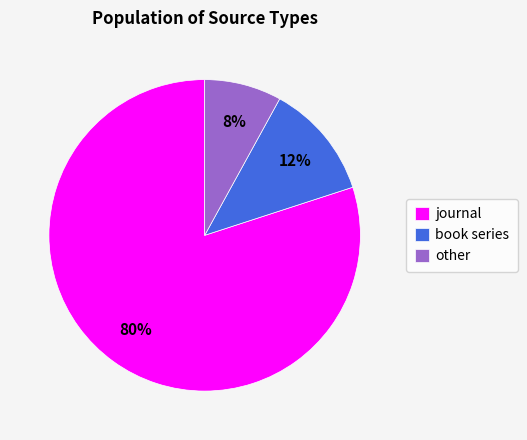

To the nearest percent, what is the difference between the book series and journal slice percentages?

68%